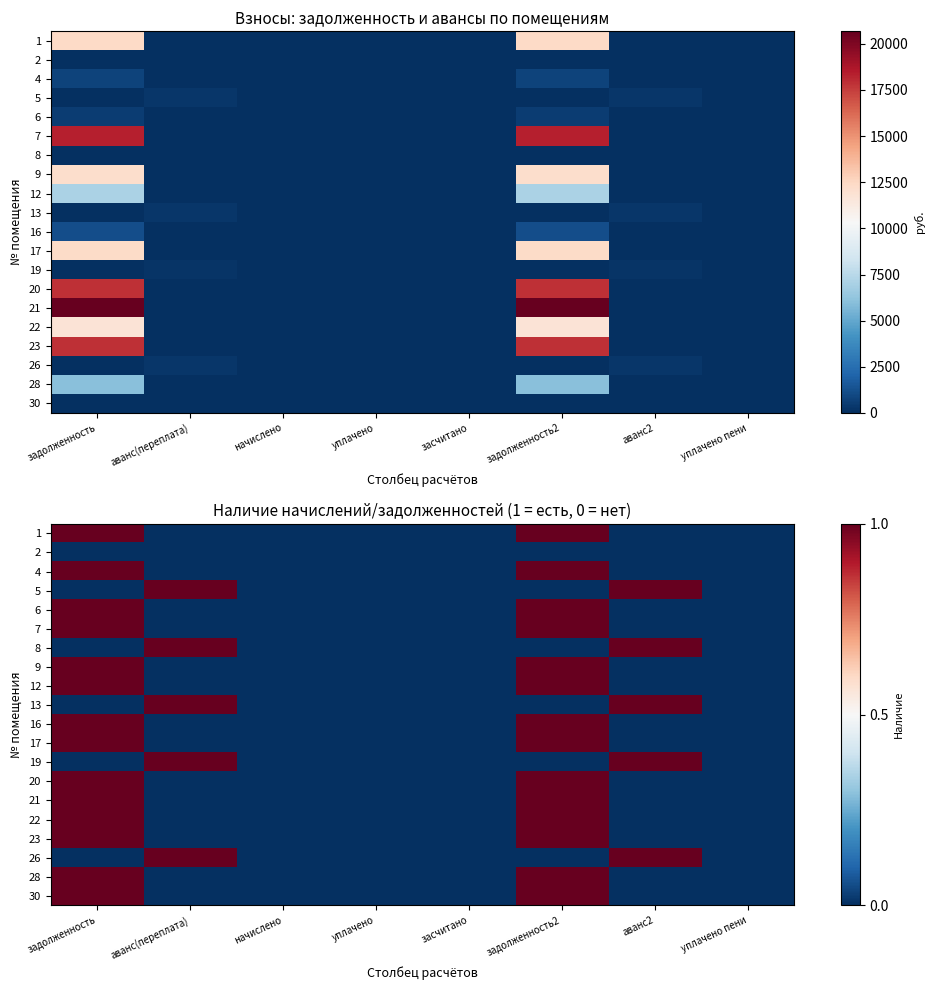

What is the difference between the maximum and minimum values in the 23 series?

1